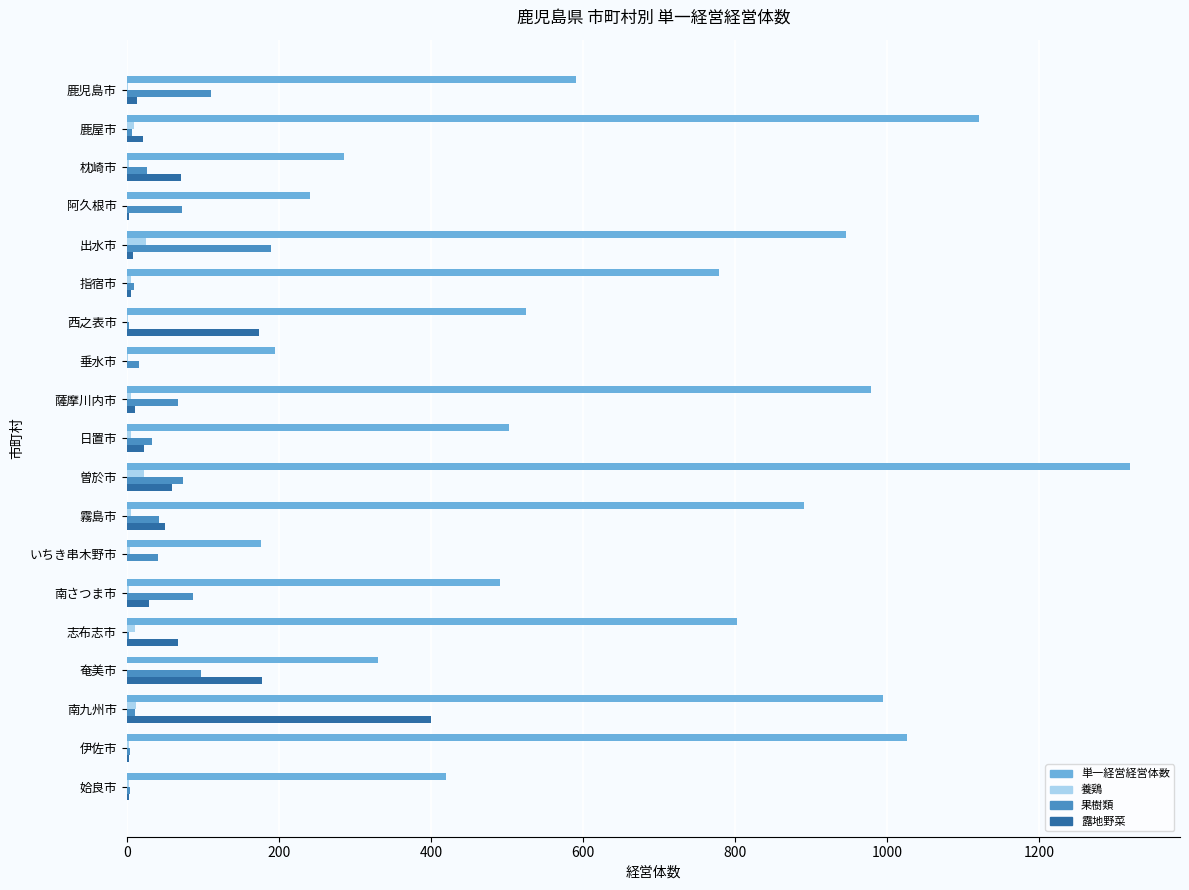

The value of 単一経営経営体数 at いちき串木野市 is 177. True or false?

True